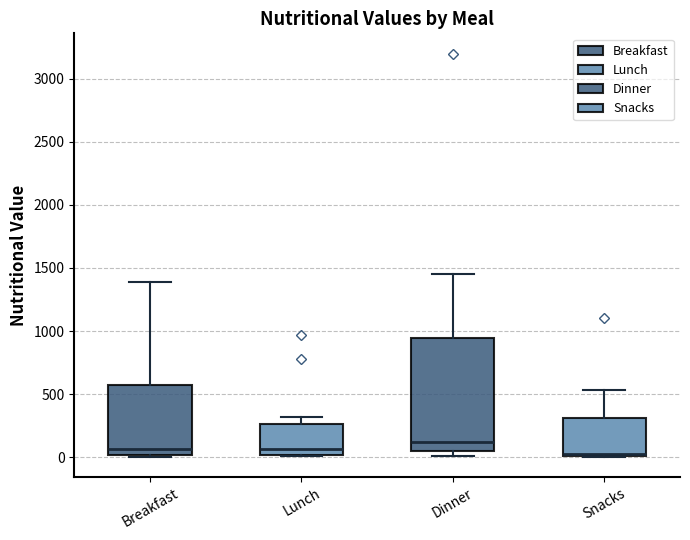

Comparing the boxes themselves (not the whiskers), which one is the tallest?

Dinner